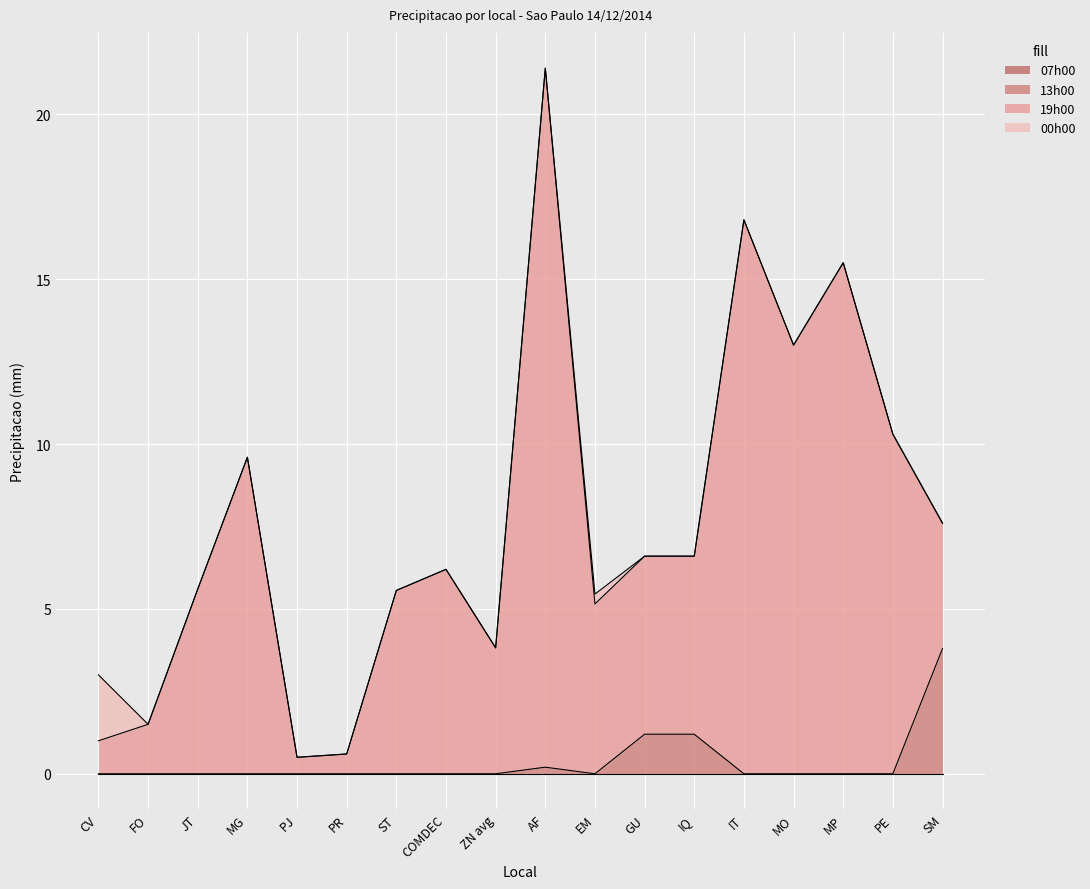

Where is the first local maximum for 19h00?

MG